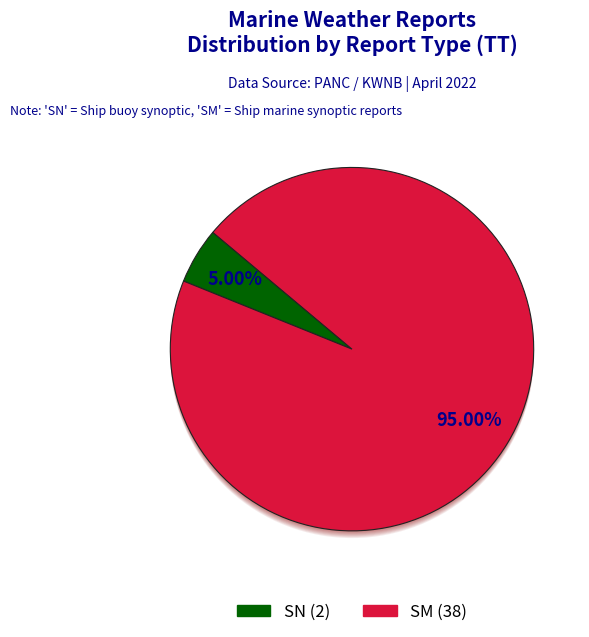

What is the total percentage of SN and SM?

100.0%